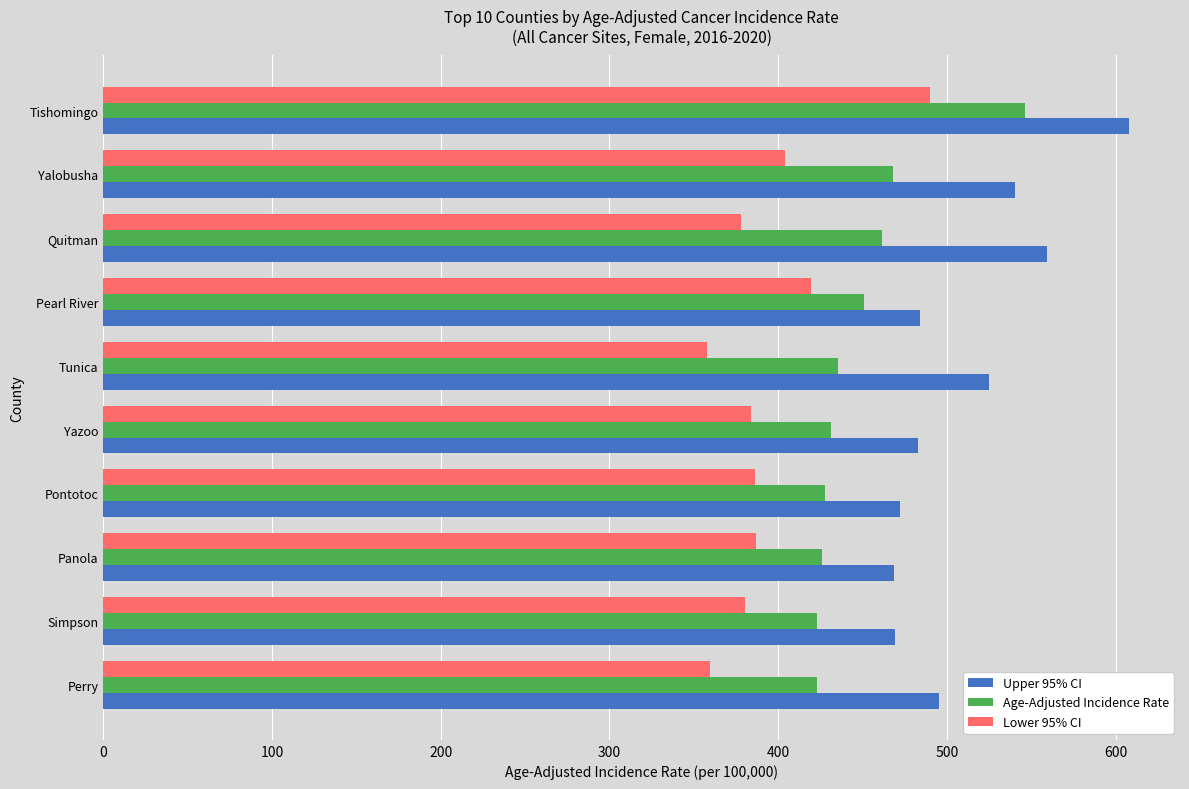

The Lower 95% CI series shows 419.3 at Pearl River. True or false?

True